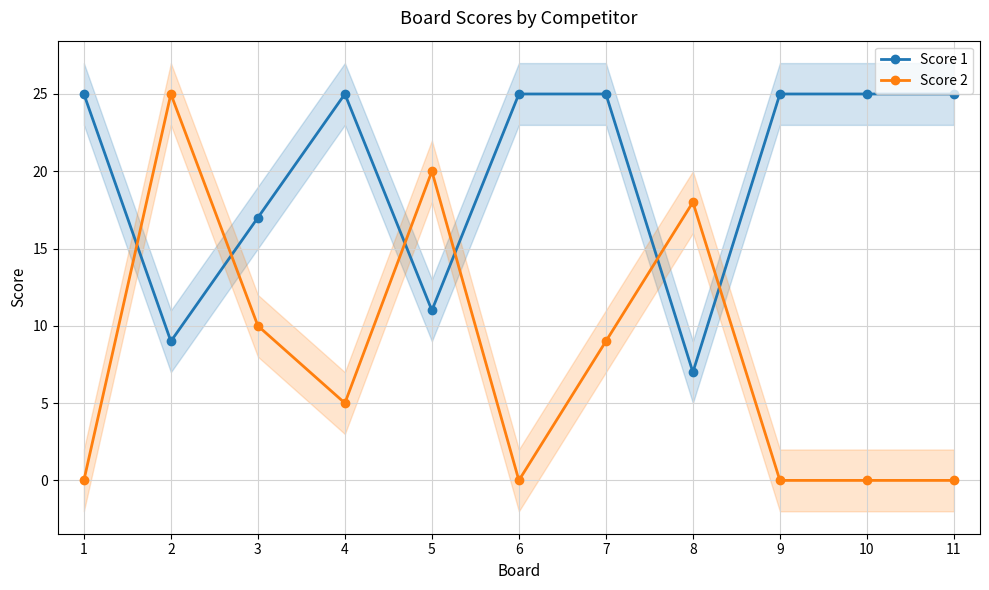

At 9, list the series in order from smallest to largest.

Score 2, Score 1